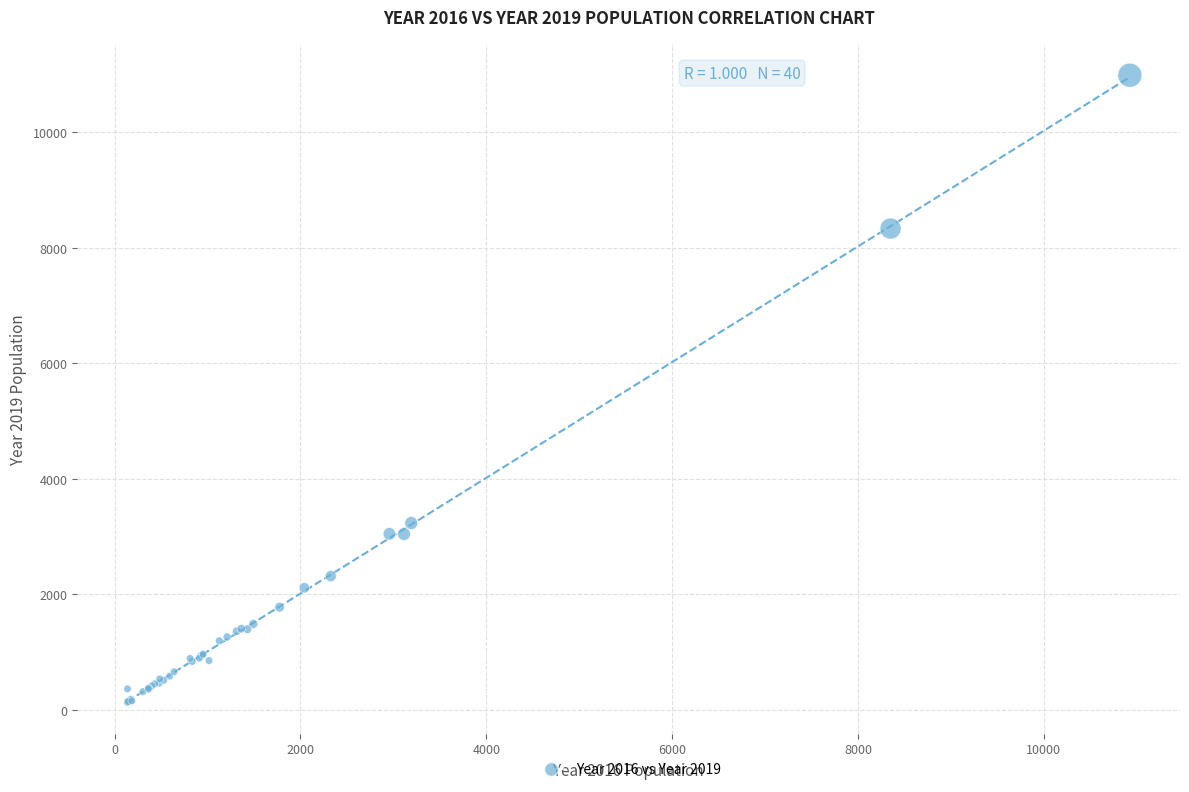

What Y value in the scatter plot is closest to 5559?

3233